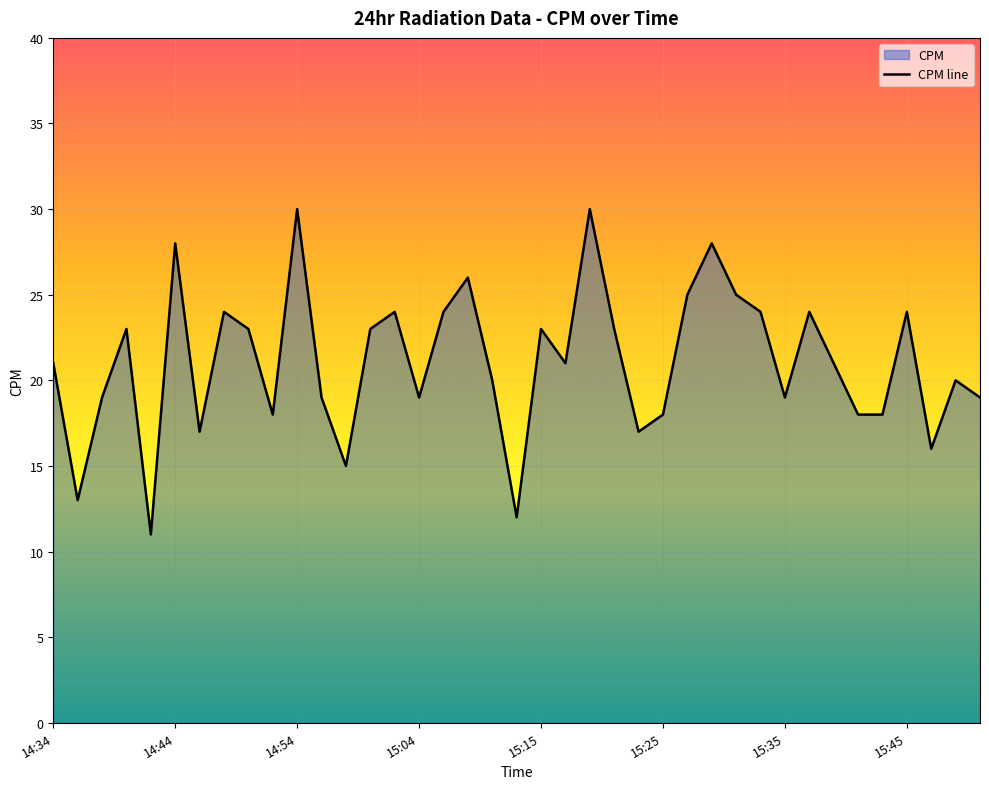

The value at 14:54 is 30. True or false?

True